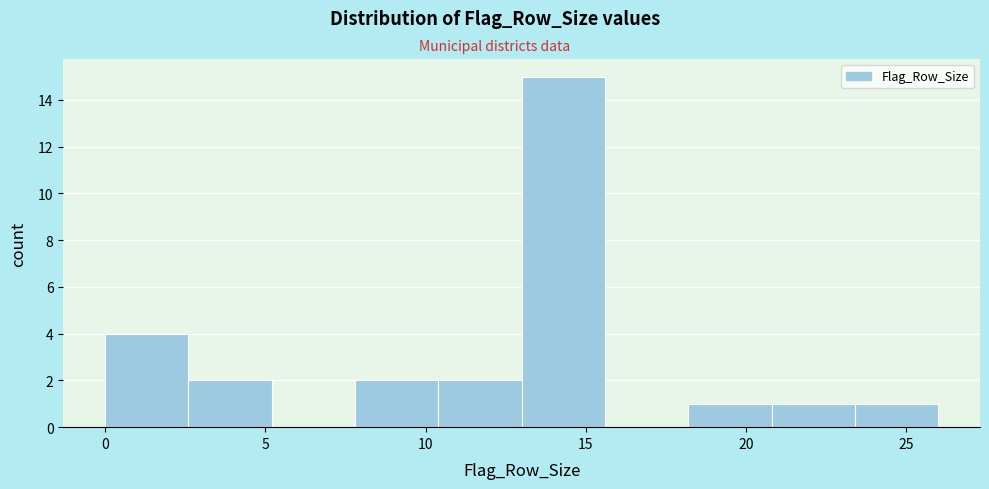

What is the height of the bar covering 23.4 to 26.0 on the x-axis? Neither the bar edges nor the heights are printed on the chart, so give them approximately, as read against the axes.

1